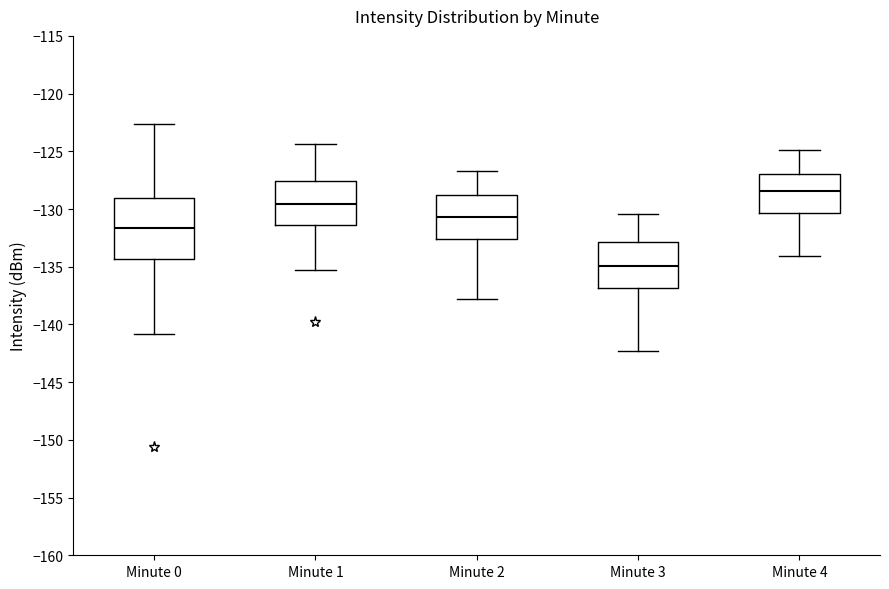

Where is the lower edge of the box for Minute 1 on the y-axis? The values are not printed on the chart, so give them approximately, as read against the axis.

-131.5